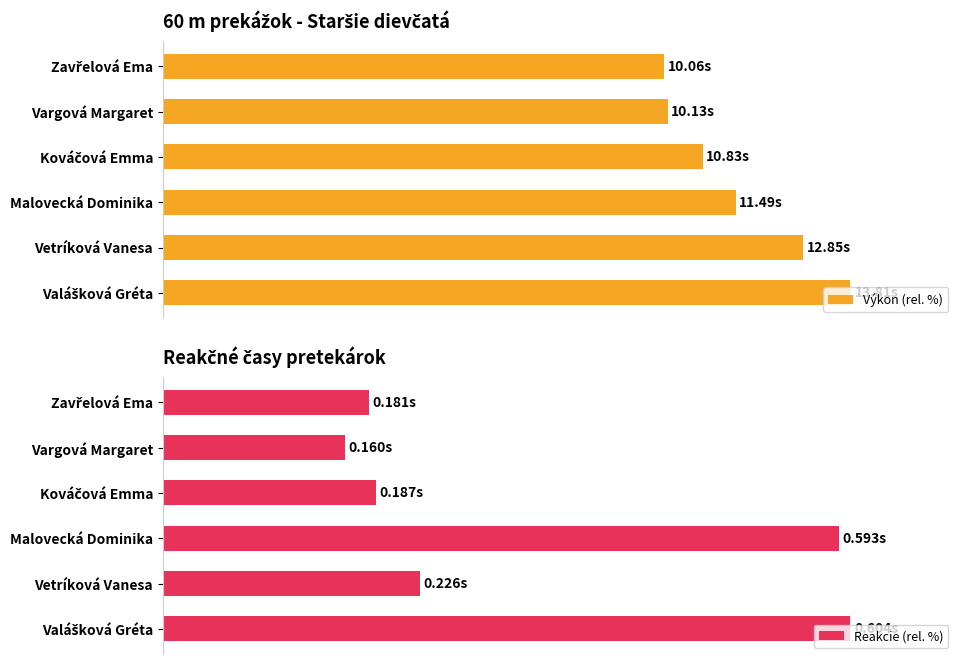

What is the highest value of the Výkon (rel. %) series?

100.0